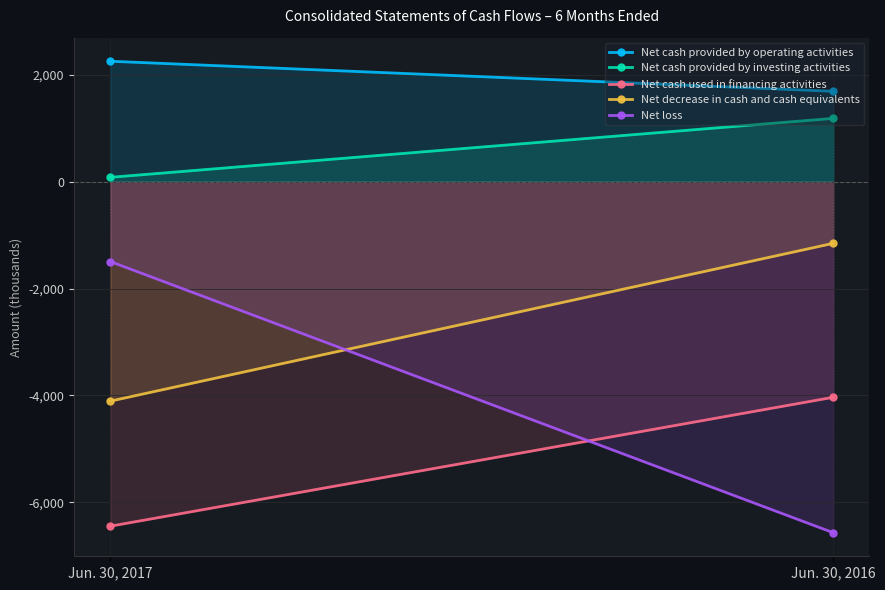

At which category is the sum across all series the highest?

Jun. 30, 2016